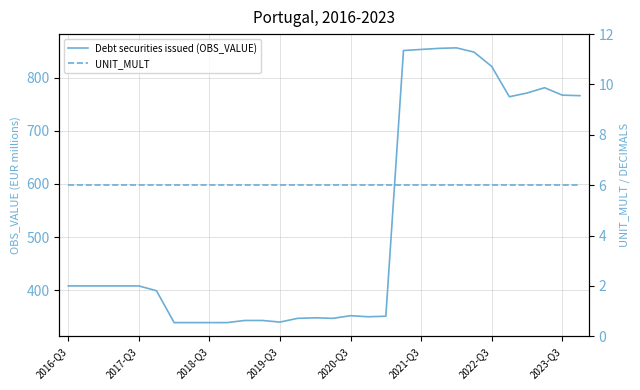

The value of Debt securities issued (OBS_VALUE) at 2022-Q3 is 821. True or false?

True